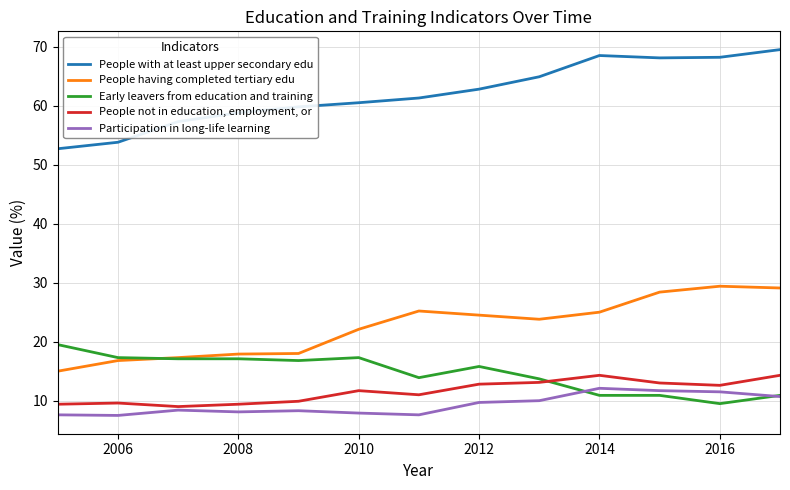

True or false: Early leavers from education and training and People with at least upper secondary edu intersect in this chart.

False